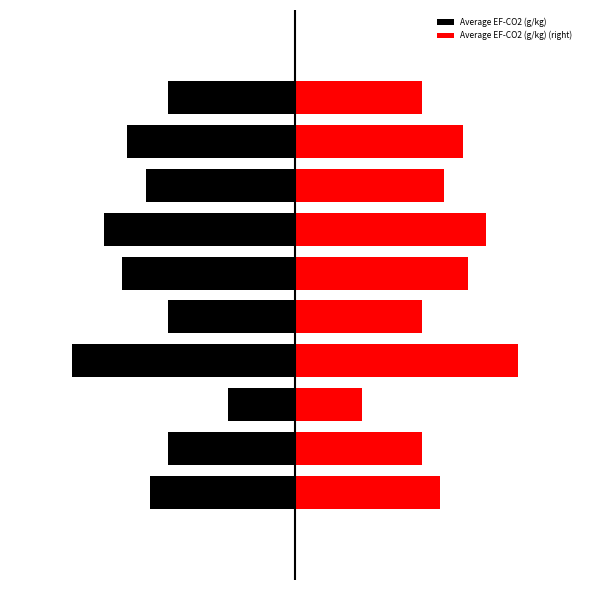

What is the maximum value shown in the chart?

133.2